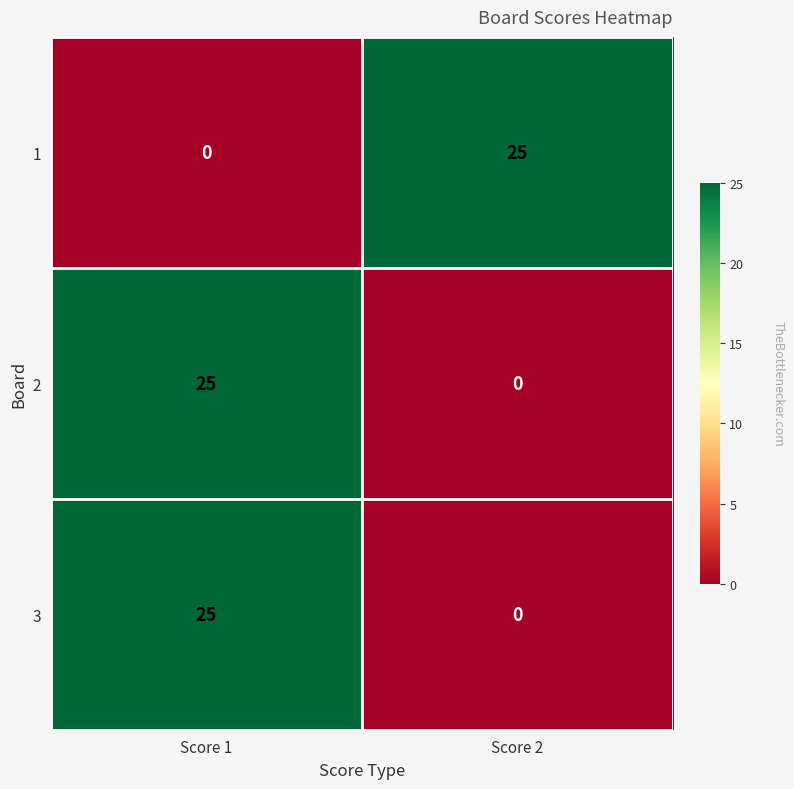

What is the difference between the maximum and minimum values in the 3 series?

25